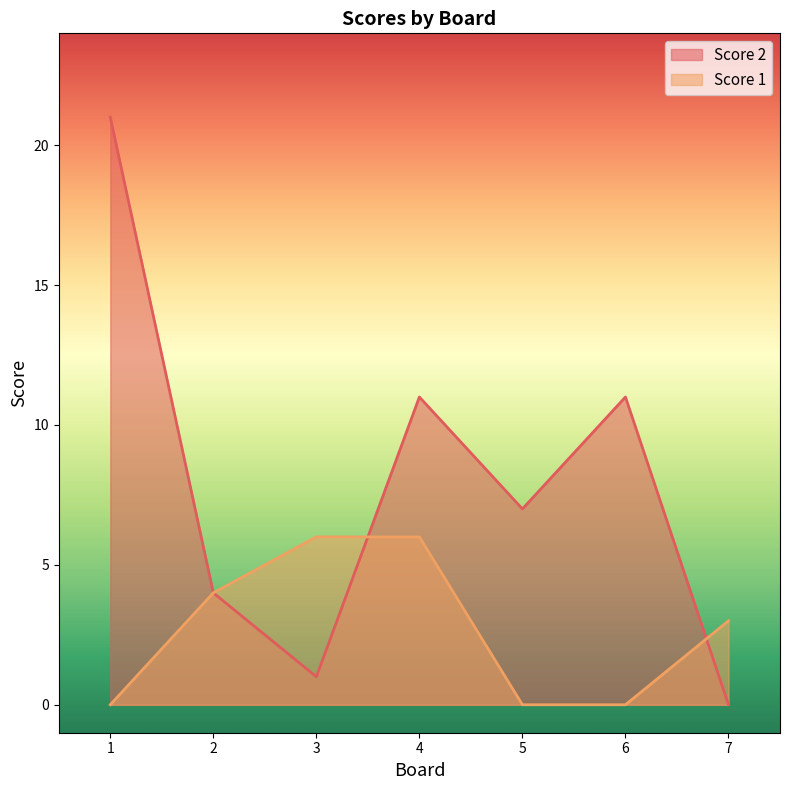

Reading right to left, extract all data points from this chart.

Score 2: 7=0	6=11	5=7	4=11	3=1	2=4	1=21
Score 1: 7=3	6=0	5=0	4=6	3=6	2=4	1=0